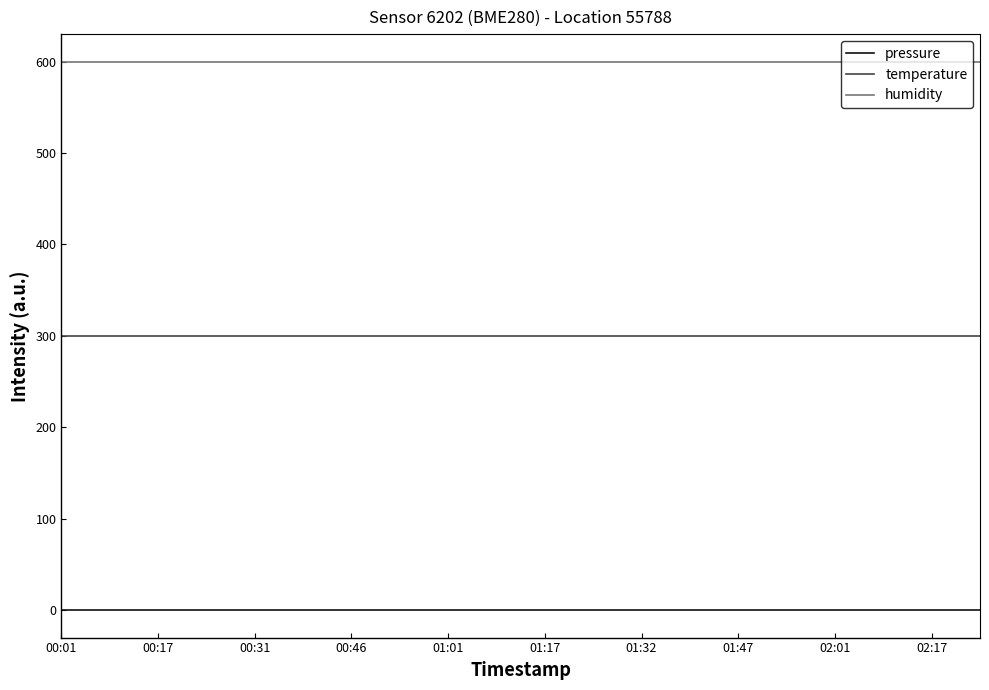

Which series has the largest total across all categories?

humidity